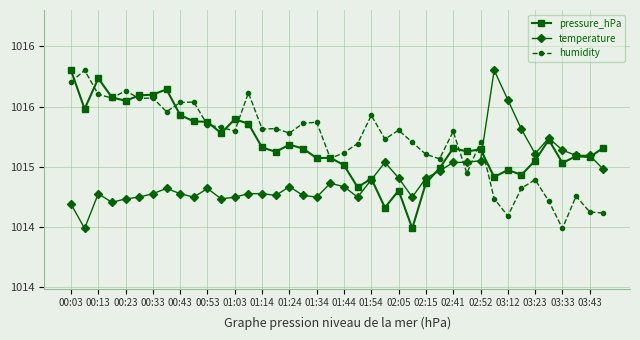

True or false: pressure_hPa and humidity intersect in this chart.

True